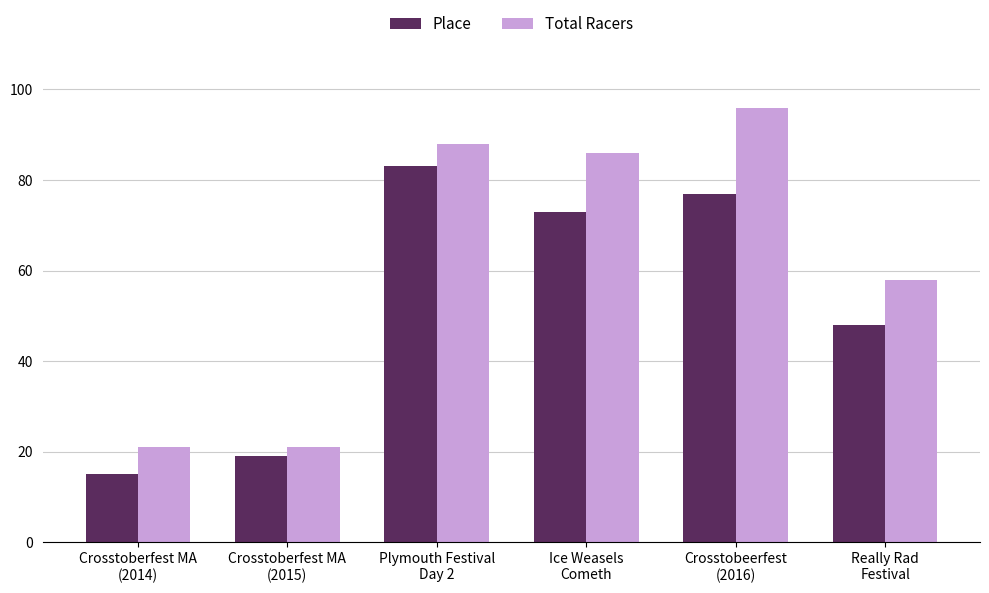

What is the difference between the maximum and second lowest values in the Total Racers series?

75